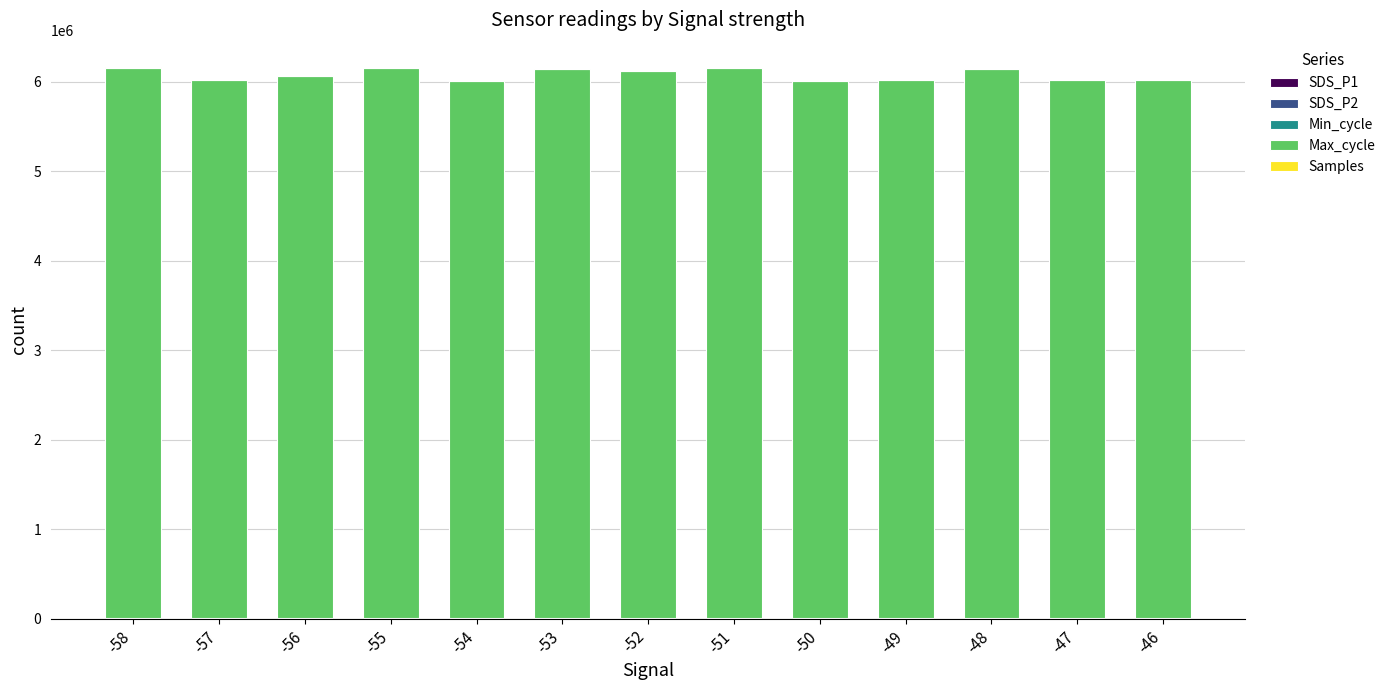

Is it true that Max_cycle equals 6014400.0 at -57?

True